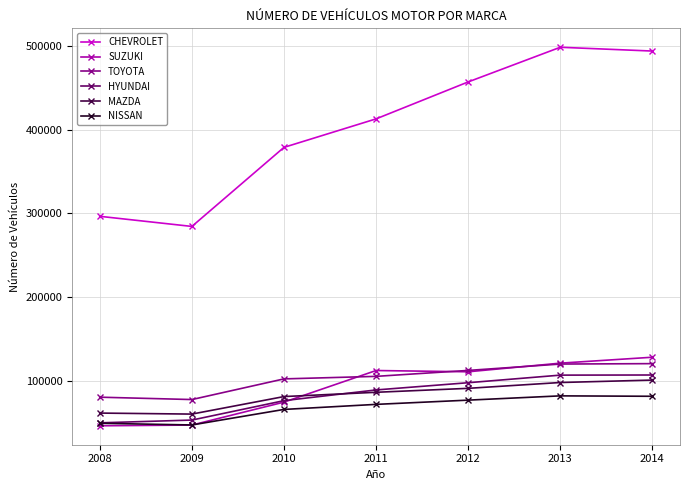

Is the value of HYUNDAI at 2013 greater than the value of MAZDA at 2008?

Yes